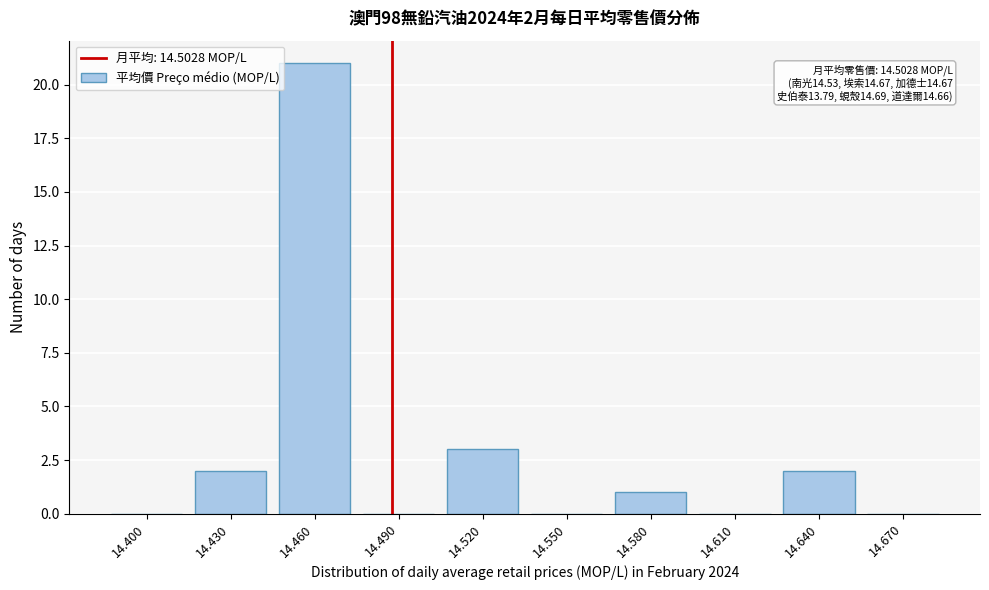

Reading left to right, what are all the values shown in this chart?

14.400=0	14.430=2	14.460=21	14.490=0	14.520=3	14.550=0	14.580=1	14.610=0	14.640=2	14.670=0